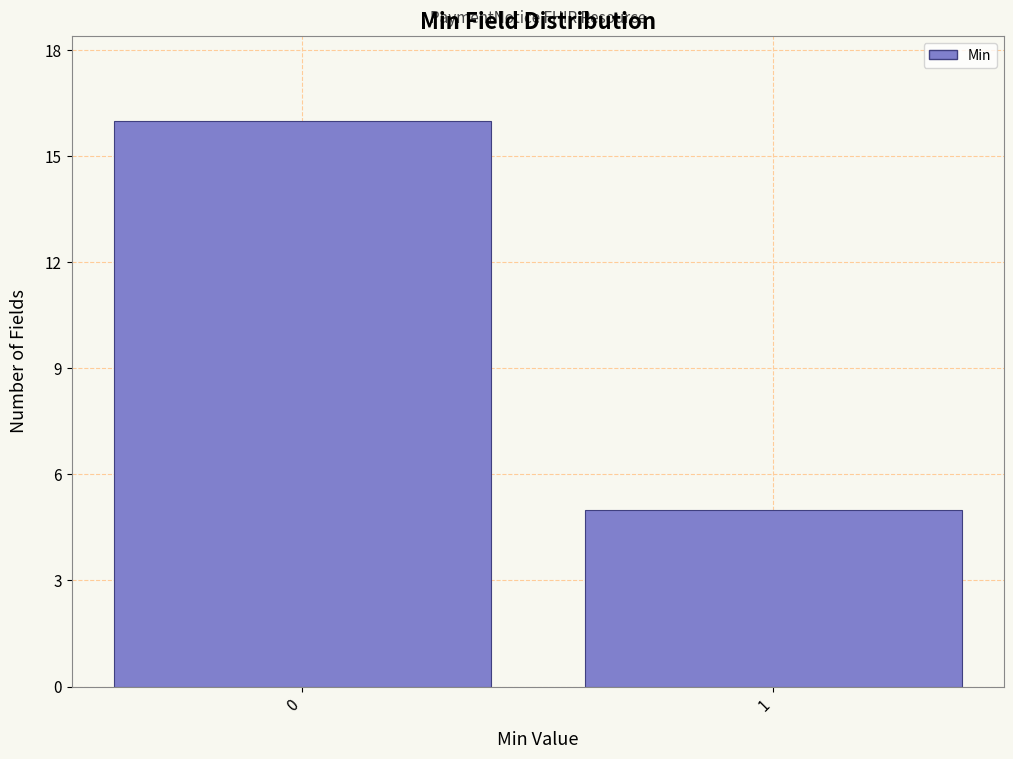

Reading right to left, list all the values displayed in this chart.

5	16